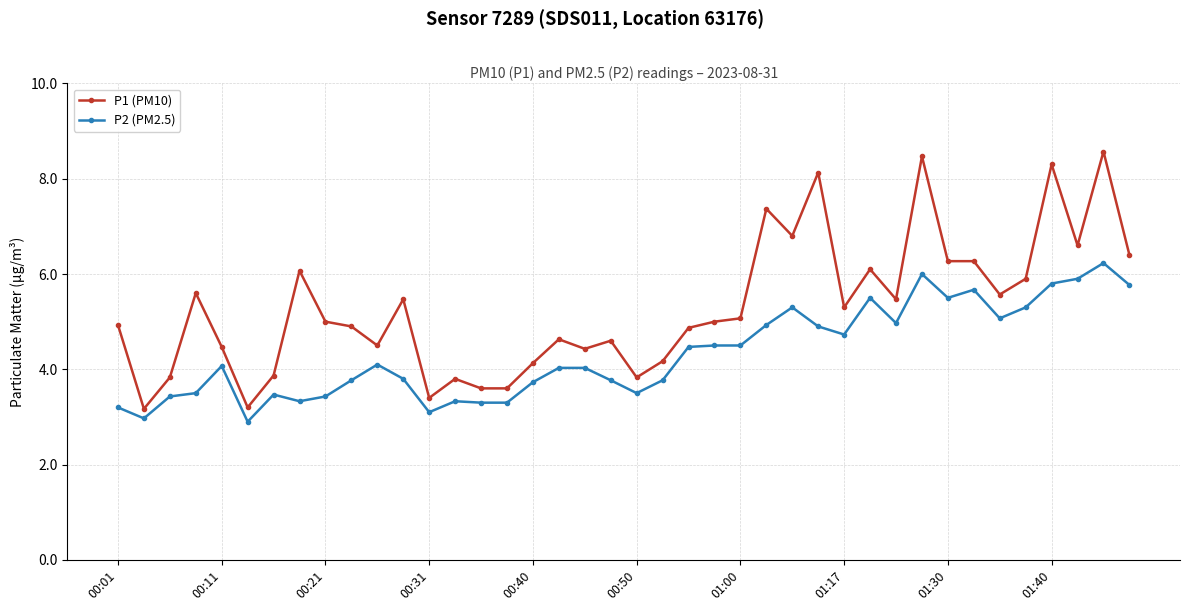

True or false: P1 (PM10) has more than 0 interior local peaks.

True